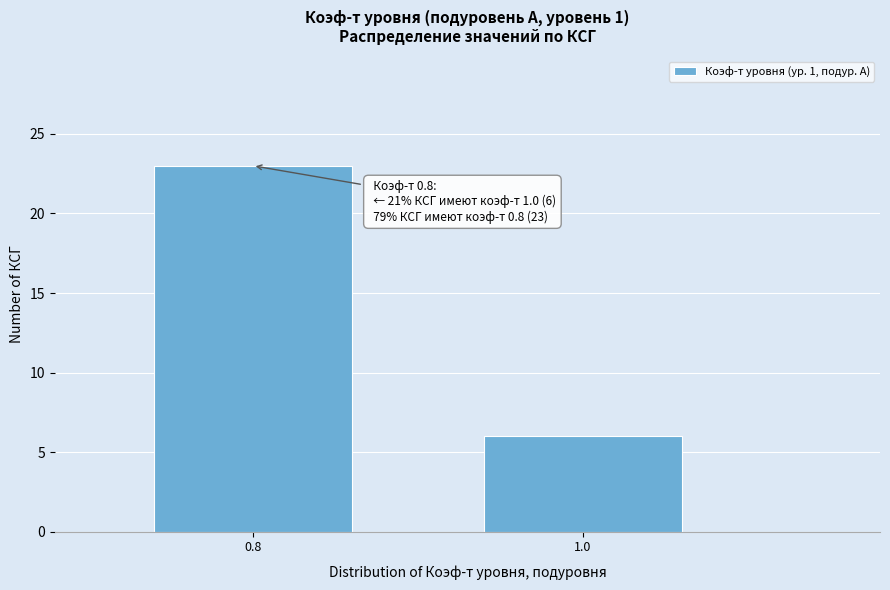

Reading right to left, what are all the values shown in this chart?

1.0=6	0.8=23